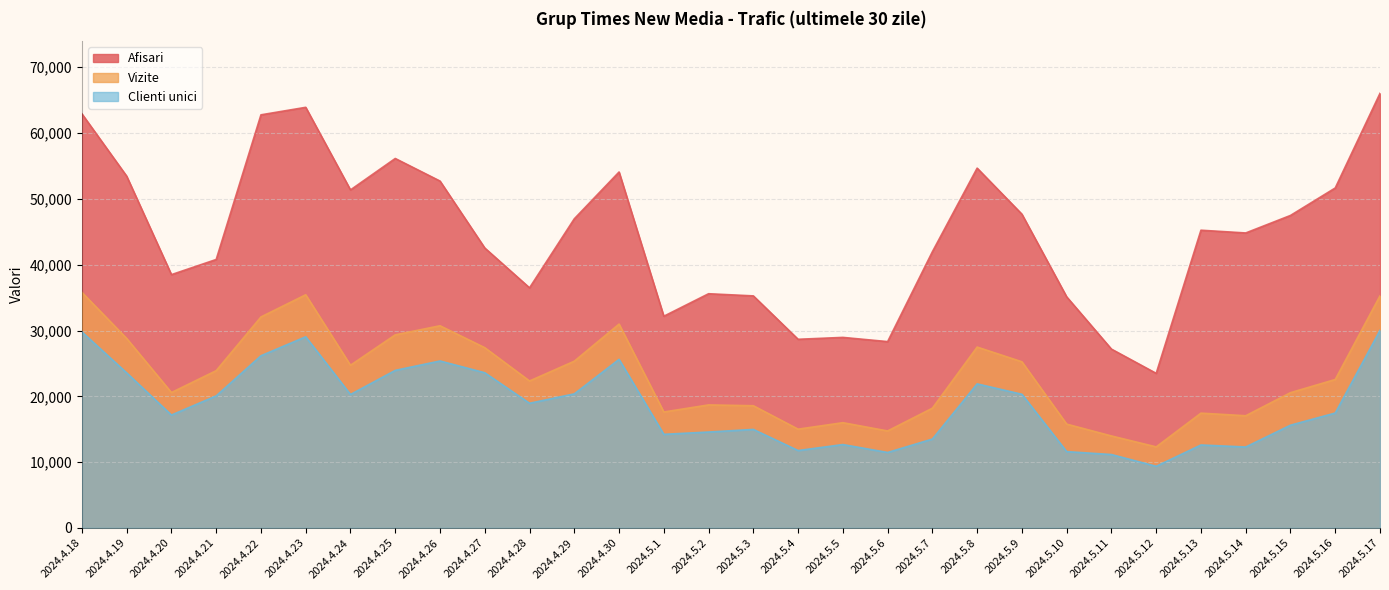

Reading right to left, list all the values displayed in this chart.

Afisari: 66039	51658	47483	44822	45240	23489	27174	35116	47676	54672	41970	28314	28953	28666	35260	35588	32171	54085	46974	36486	42539	52710	56139	51364	63913	62773	40792	38490	53454	62923
Vizite: 35274	22557	20555	17049	17444	12317	13978	15777	25249	27485	18198	14739	15994	15010	18571	18695	17618	30976	25337	22331	27392	30722	29344	24722	35431	32062	23901	20575	28795	35796
Clienti unici: 30014	17462	15612	12300	12606	9366	11154	11597	20309	21890	13509	11467	12671	11761	14971	14573	14224	25615	20372	18946	23582	25370	23942	20278	29045	26164	20067	17155	23564	29785